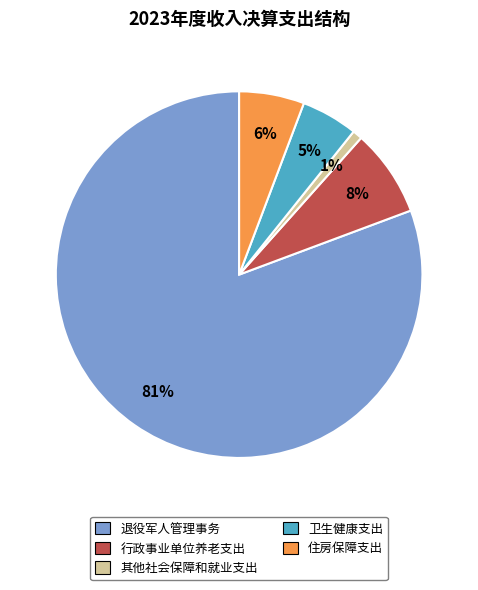

Count the number of slices in the pie.

5